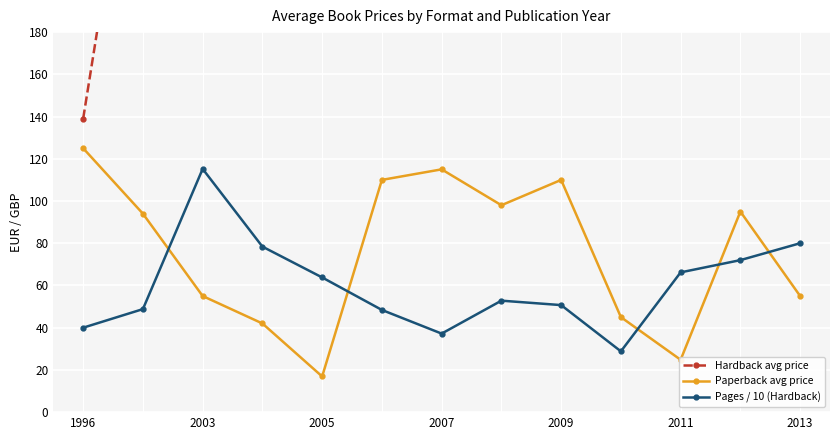

What is the highest value of the Pages / 10 (Hardback) series?

115.2